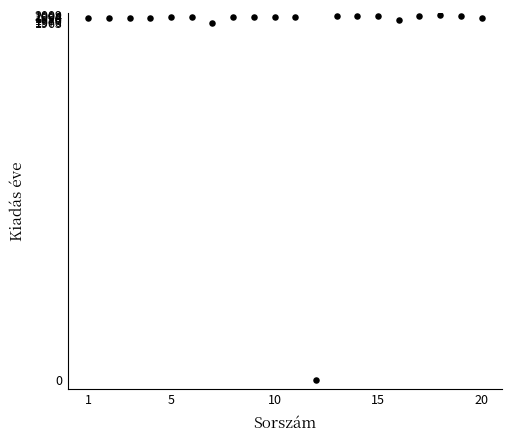

What is the range of Y values (max minus min)?

2009